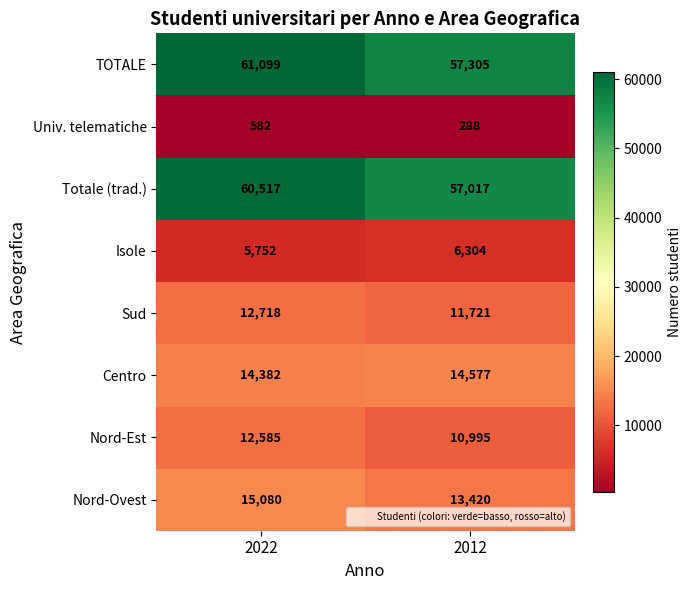

What is the average value of the Nord-Ovest series?

14250